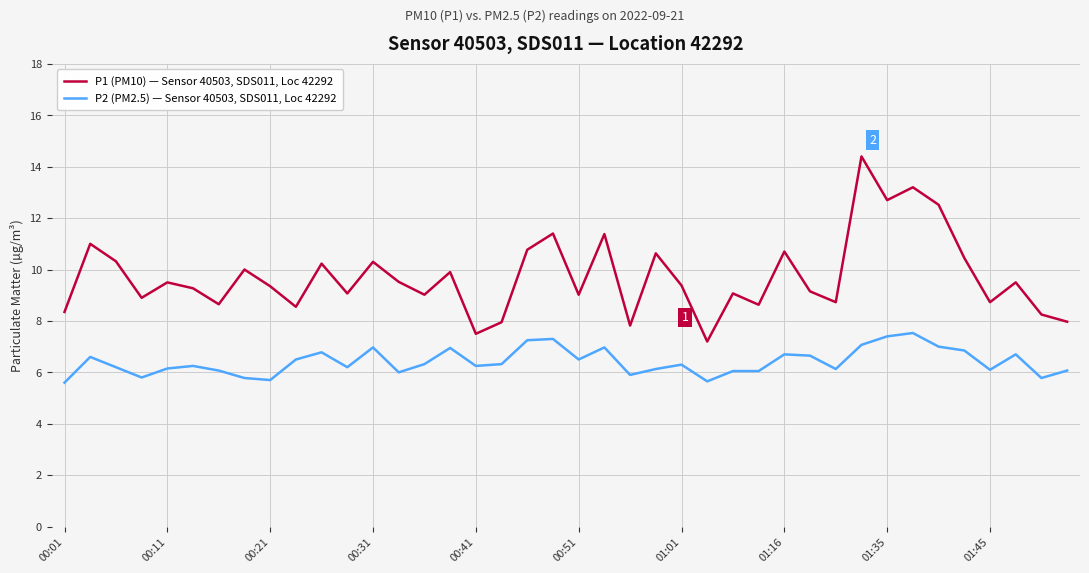

What is the minimum value shown in the chart?

5.6